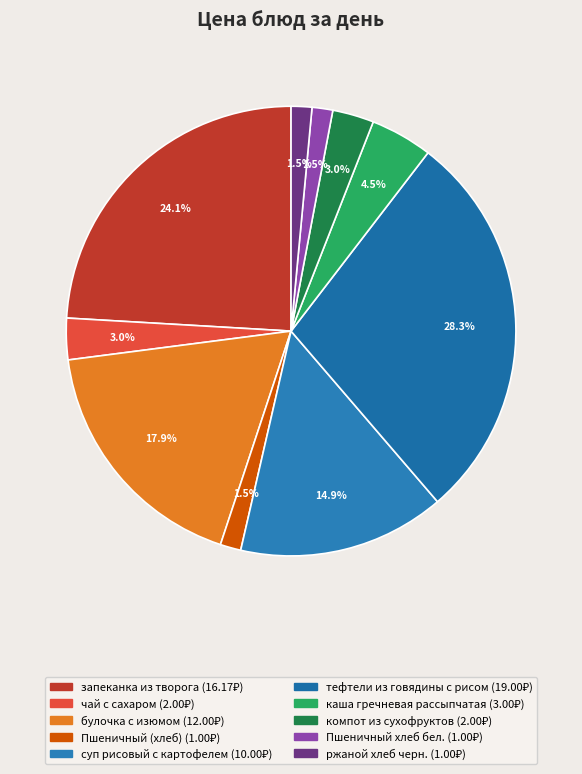

Approximately how many times larger is the value at Пшеничный хлеб бел. compared to компот из сухофруктов?

0.5